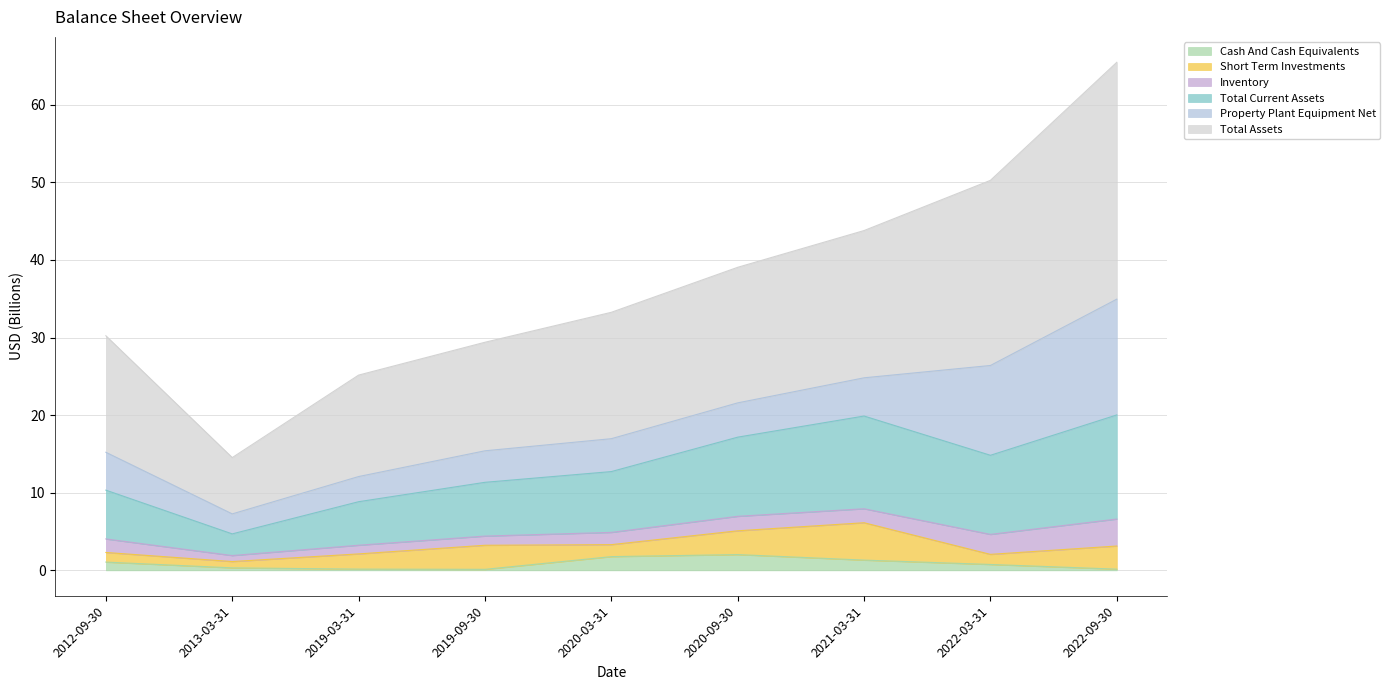

Does the chart display data point markers on the line(s)?

No